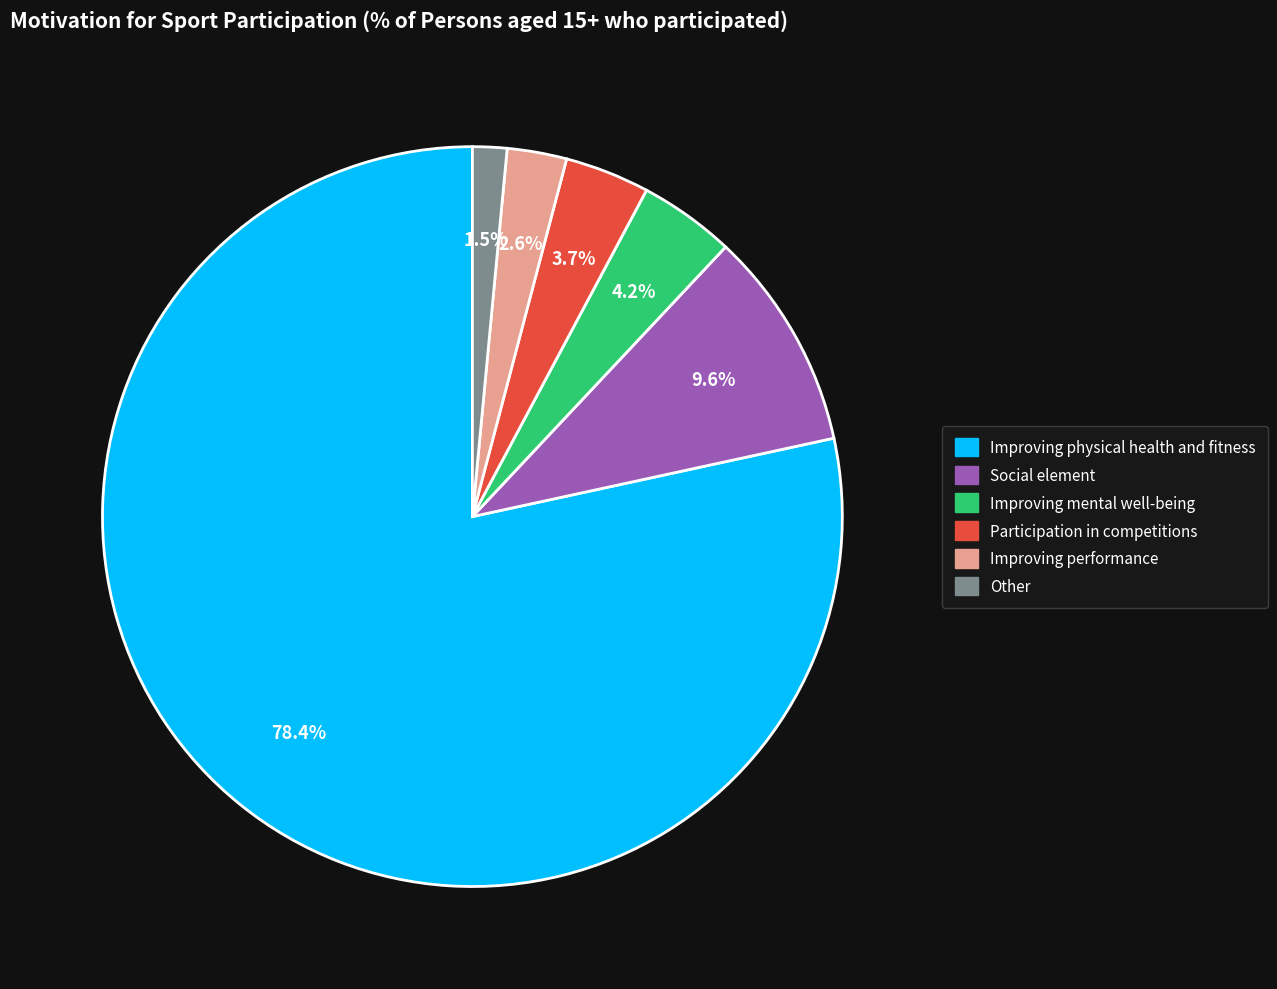

Does Improving physical health and fitness account for over 50% of the chart?

Yes